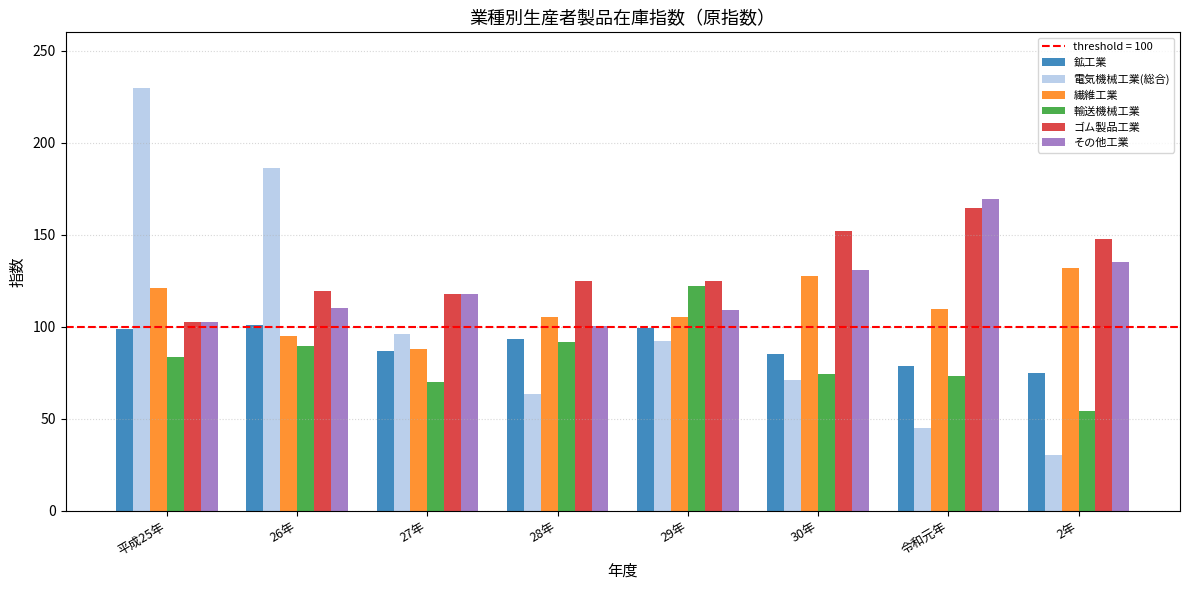

Which series has the largest range (max minus min)?

電気機械工業(総合)